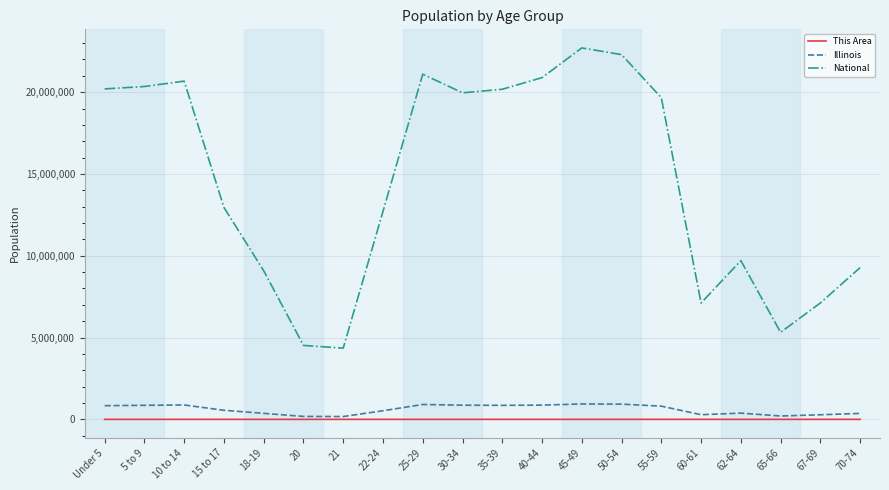

The National series shows 9278166 at 70-74. True or false?

True